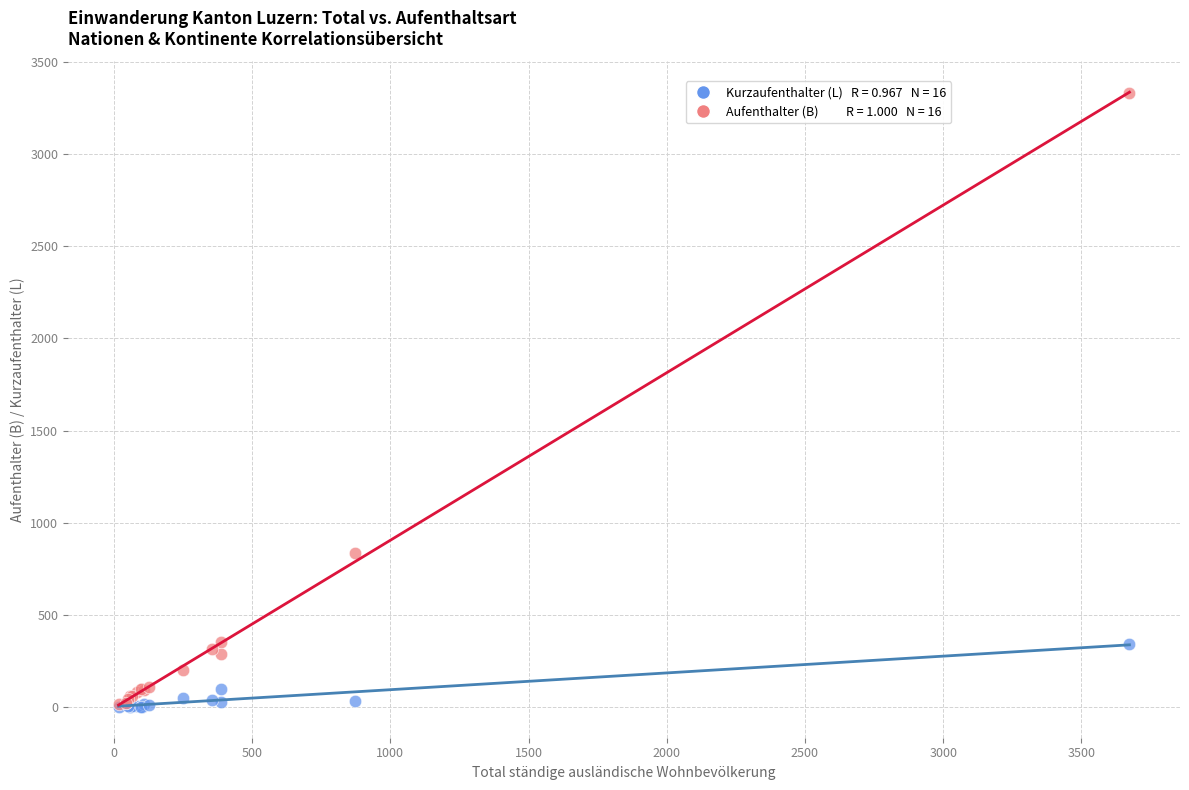

Across all series, what Y value is closest to 1666?

836